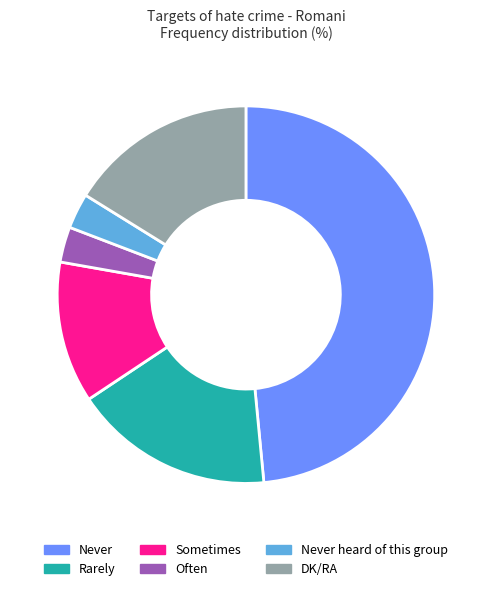

The DK/RA slice represents 16% of the pie. True or false?

True